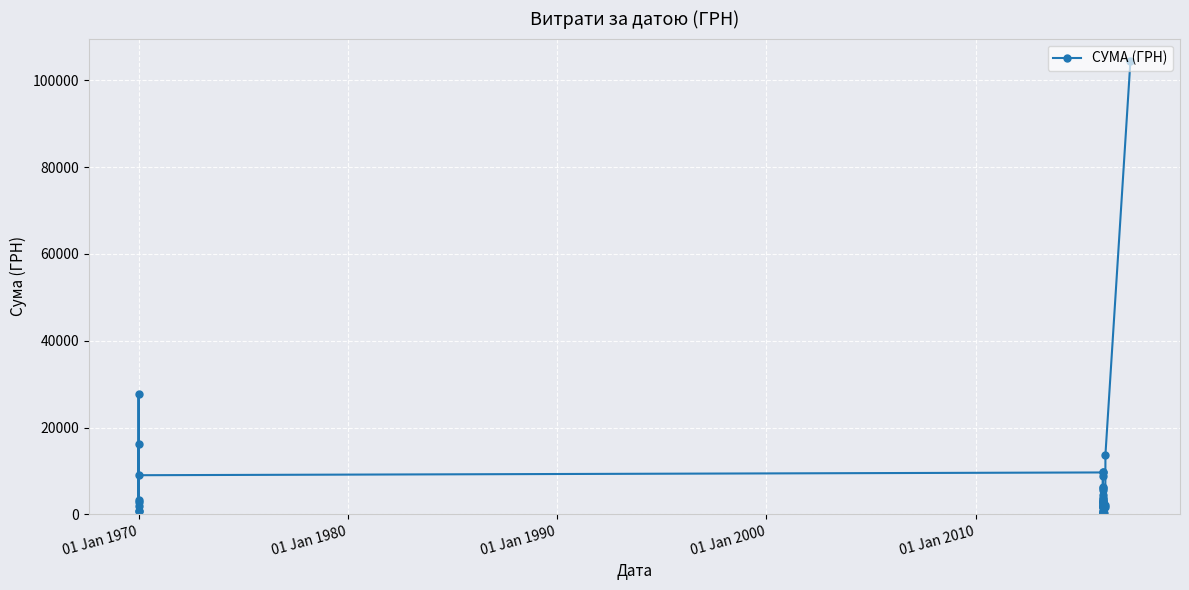

At which label is the value closest to 52259?

01 Jan 1970